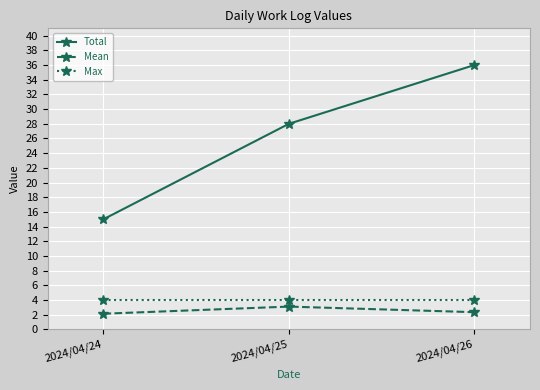

What is the highest value of the Mean series?

3.1